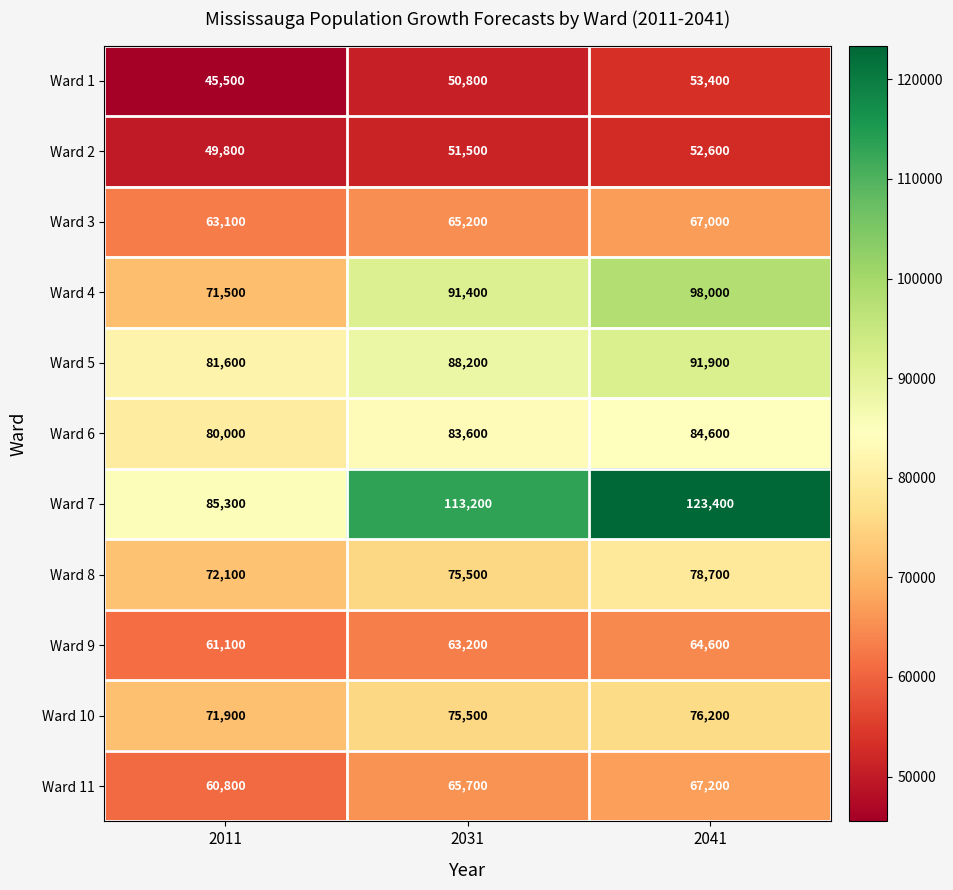

How many Ward 9 values are between 61100 and 64600?

3